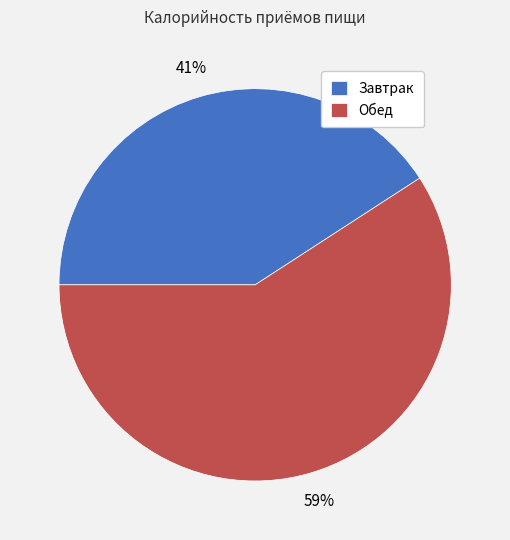

Which has a higher value, Обед or Завтрак?

Обед